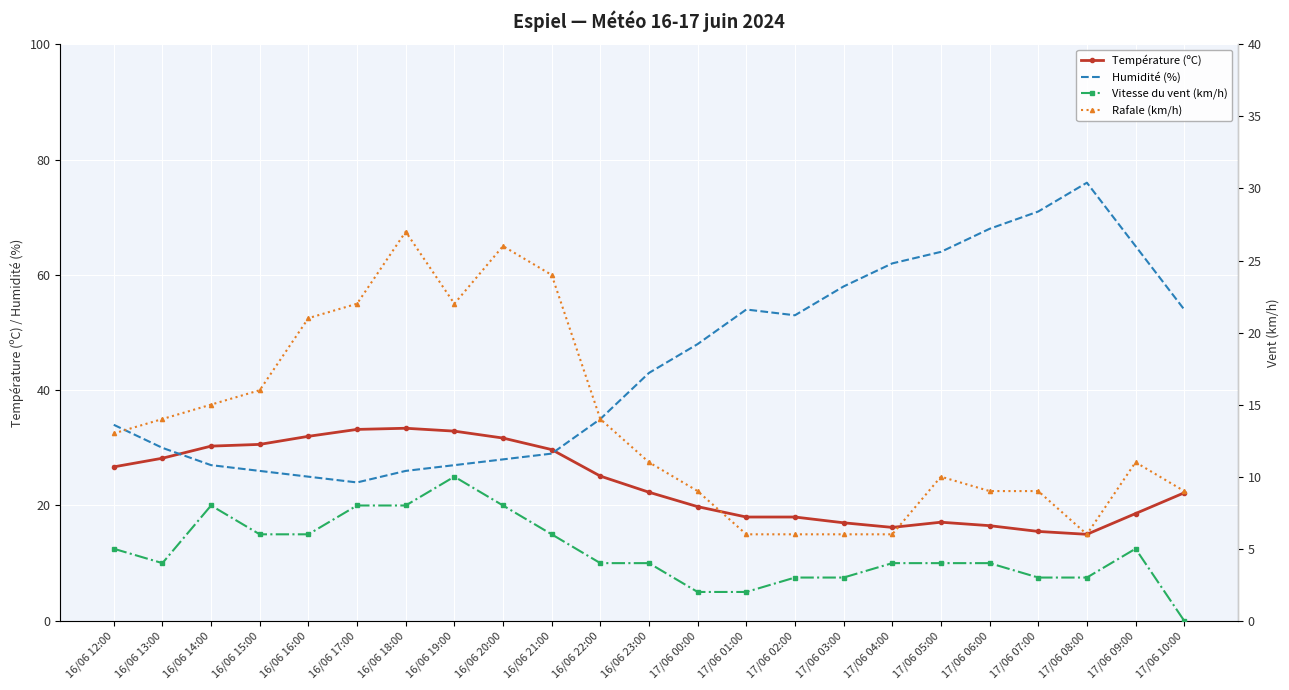

Count the Vitesse du vent (km/h) values in the range 3 to 6.

15